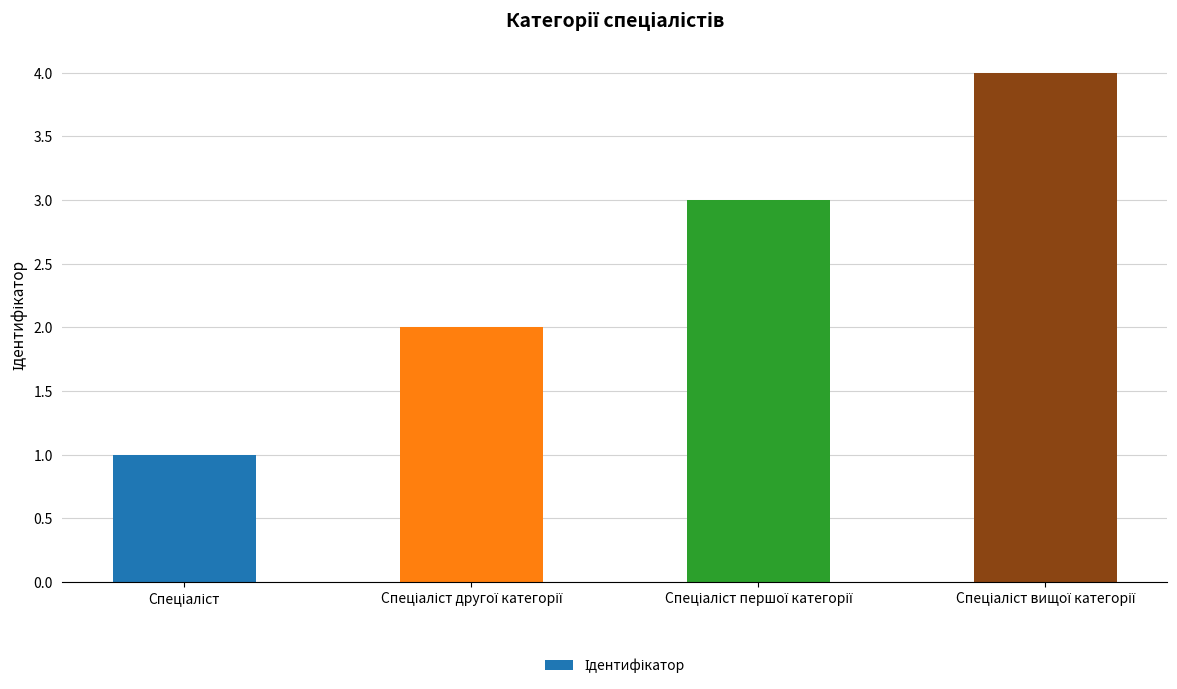

What is the greatest value displayed?

4